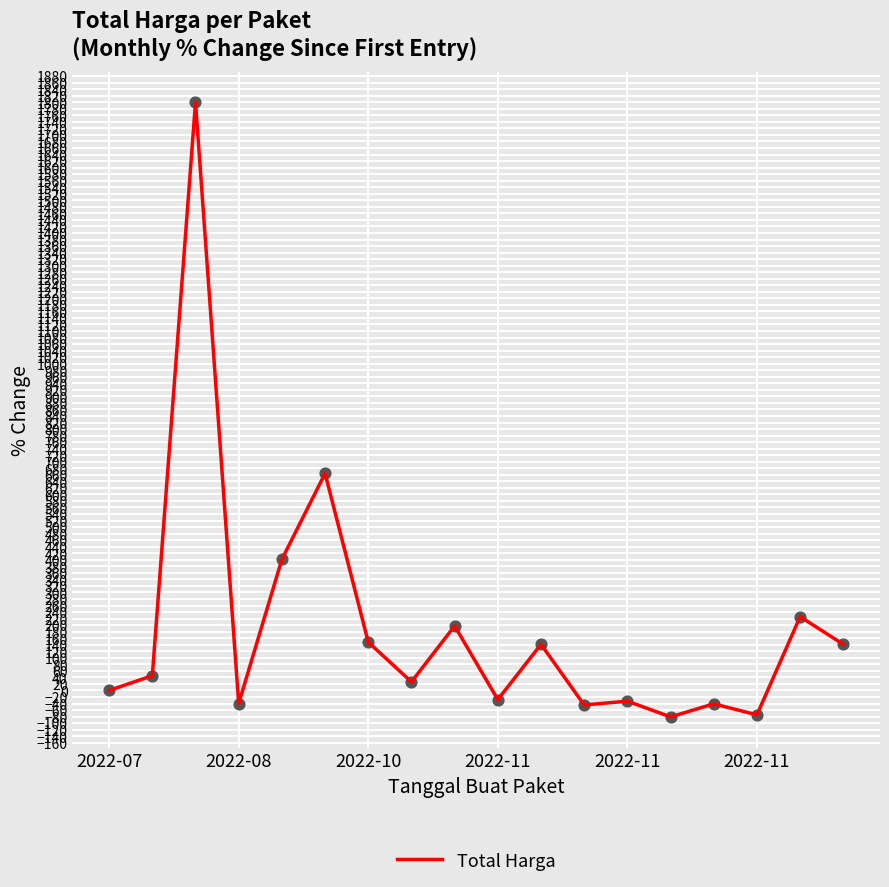

What is the maximum value shown in the chart?

1800.1